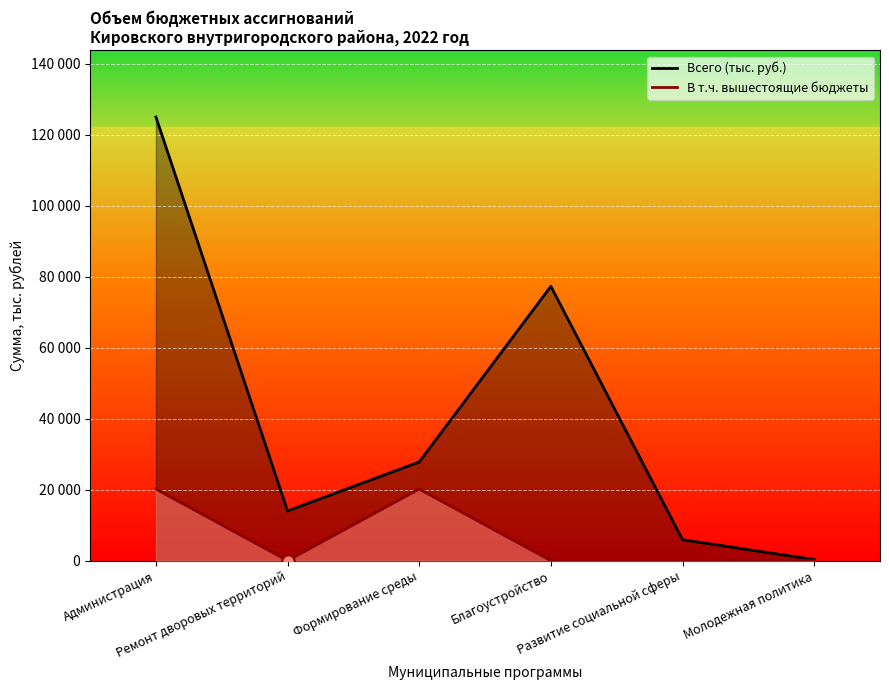

Is the value of Всего (тыс. руб.) at Администрация greater than the value of В т.ч. вышестоящие бюджеты at Развитие социальной сферы?

Yes